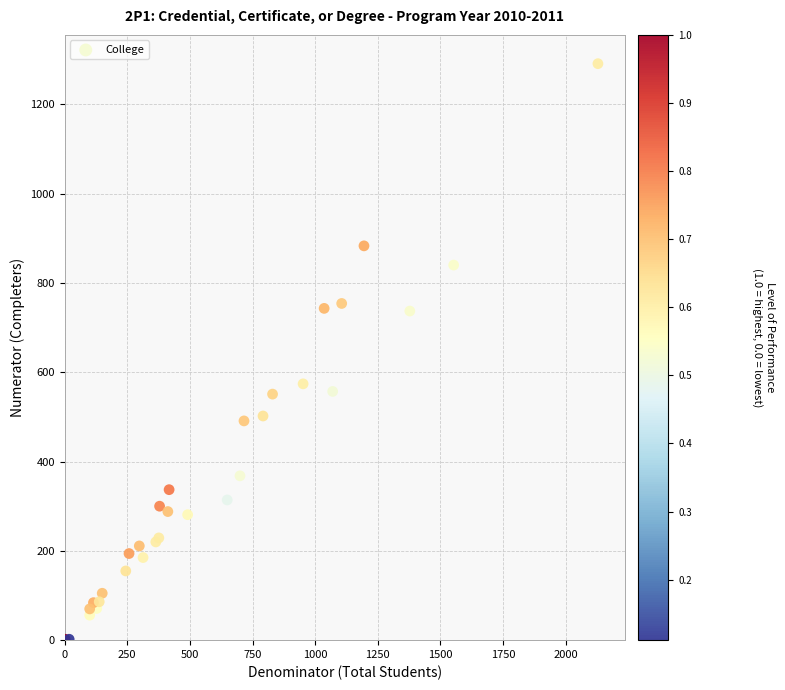

What Y value in the scatter plot is closest to 646?

574